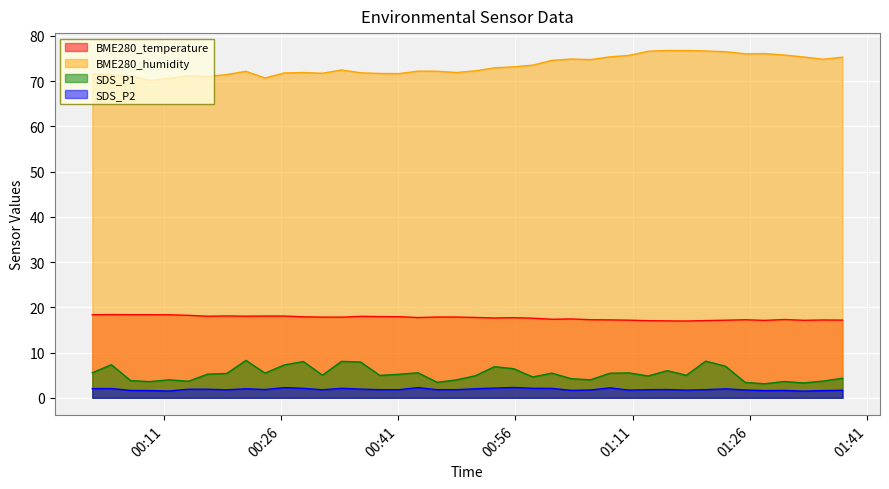

Which has a higher value, 2021/05/10 00:45:58 or 2021/05/10 00:55:46?

2021/05/10 00:45:58